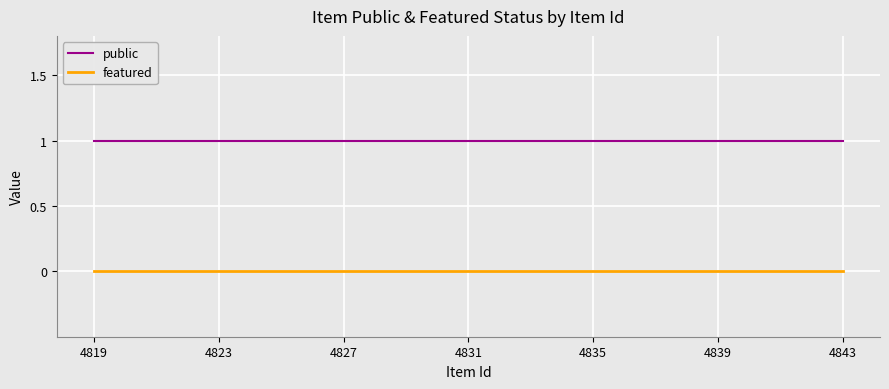

Count the number of data series in this chart.

2